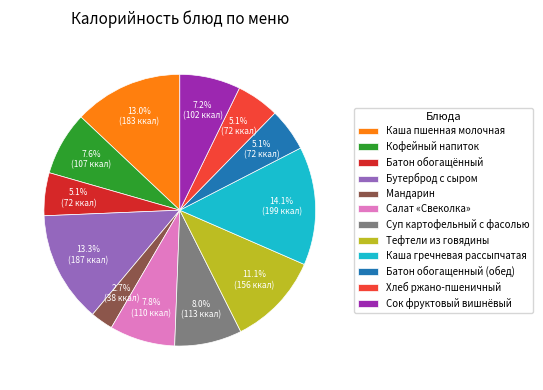

What is the smallest slice in the pie chart?

Мандарин